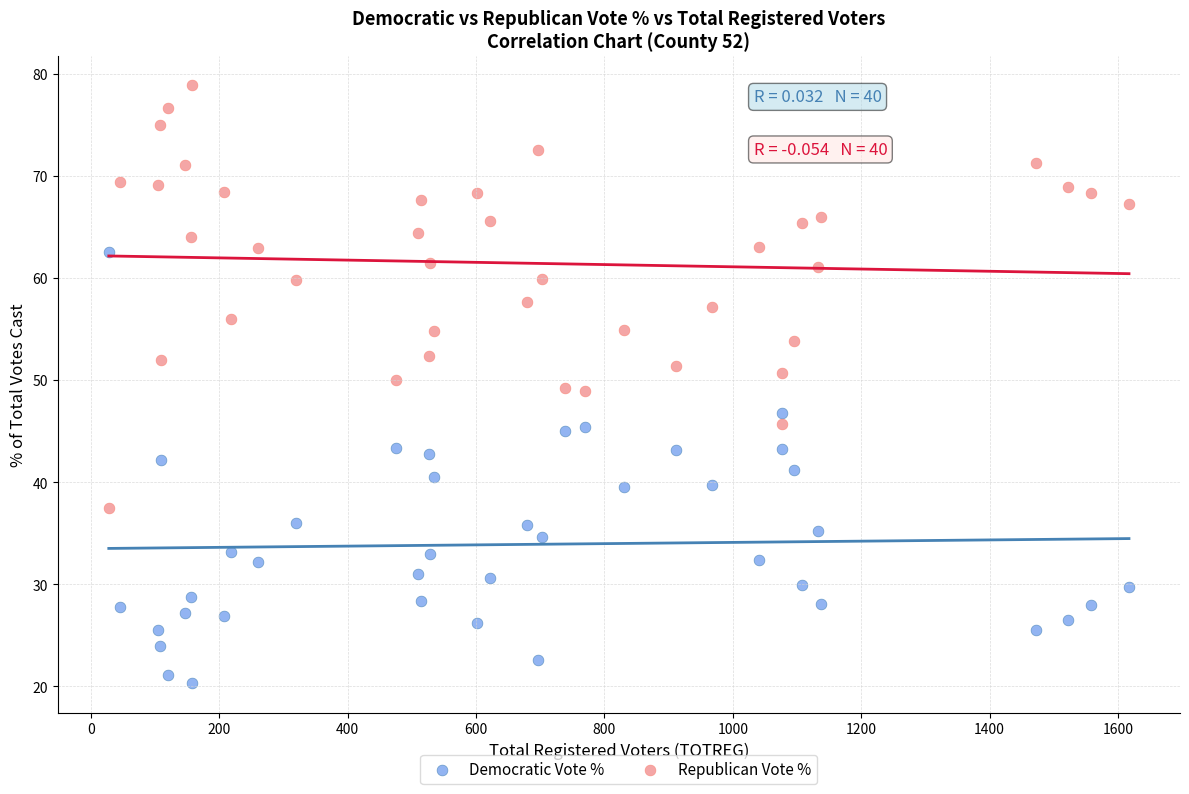

What is the X range (max minus min) for the scatter plot?

1589.0